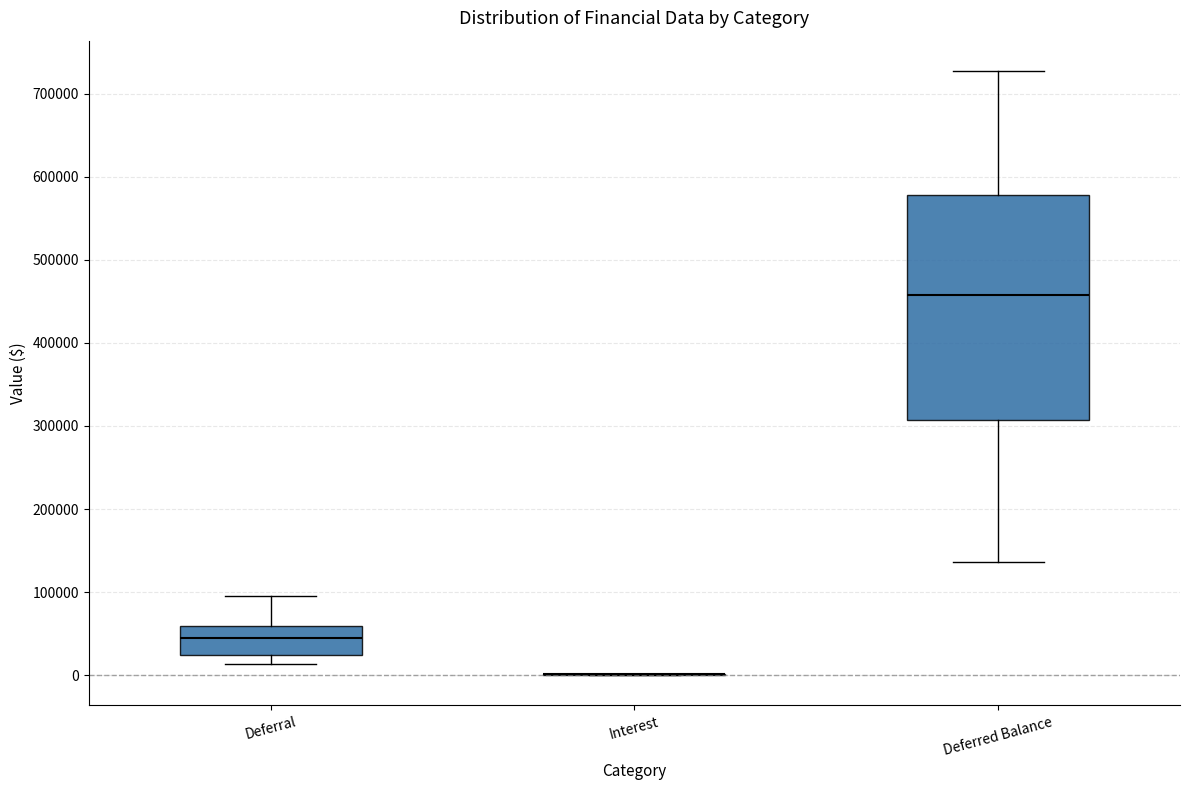

Where is the upper edge of the box for Deferred Balance on the y-axis? The values are not printed on the chart, so give them approximately, as read against the axis.

580000